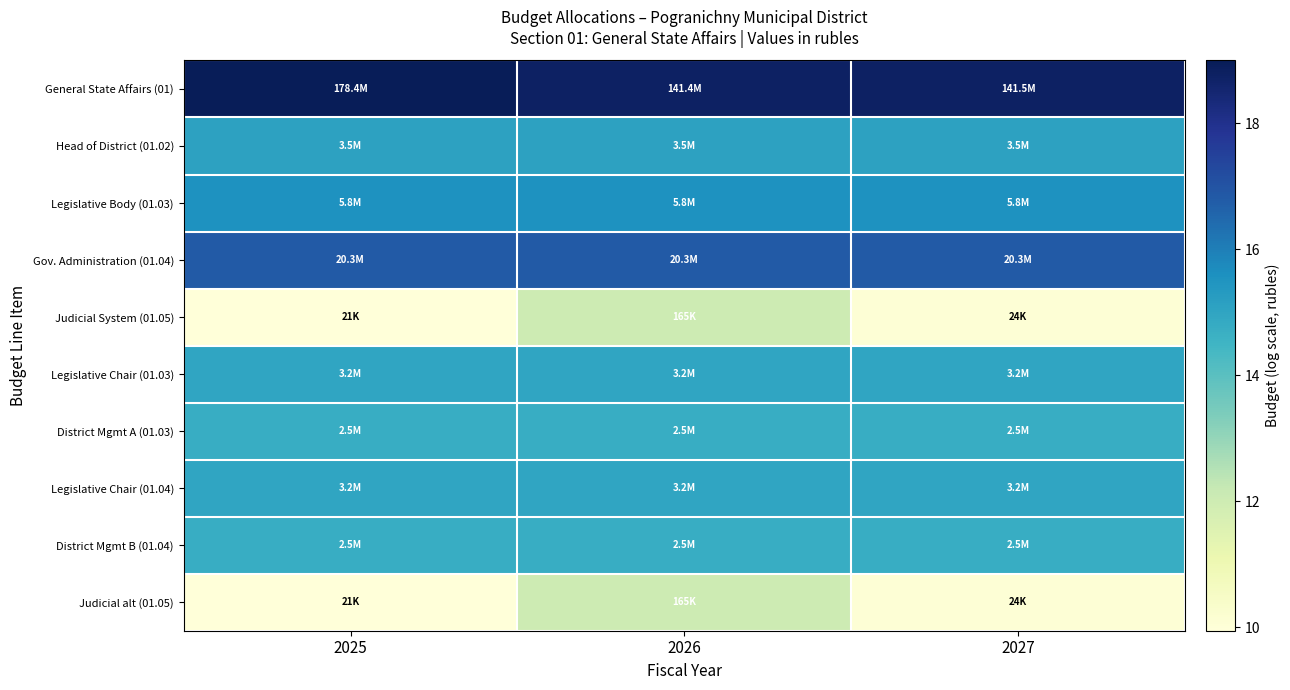

Reading left to right, what are all the values shown in this chart?

General State Affairs (01): 2025=19.0	2026=18.8	2027=18.8
Head of District (01.02): 2025=15.1	2026=15.1	2027=15.1
Legislative Body (01.03): 2025=15.6	2026=15.6	2027=15.6
Gov. Administration (01.04): 2025=16.8	2026=16.8	2027=16.8
Judicial System (01.05): 2025=9.9	2026=12.0	2027=10.1
Legislative Chair (01.03): 2025=15.0	2026=15.0	2027=15.0
District Mgmt A (01.03): 2025=14.7	2026=14.7	2027=14.7
Legislative Chair (01.04): 2025=15.0	2026=15.0	2027=15.0
District Mgmt B (01.04): 2025=14.7	2026=14.7	2027=14.7
Judicial alt (01.05): 2025=9.9	2026=12.0	2027=10.1